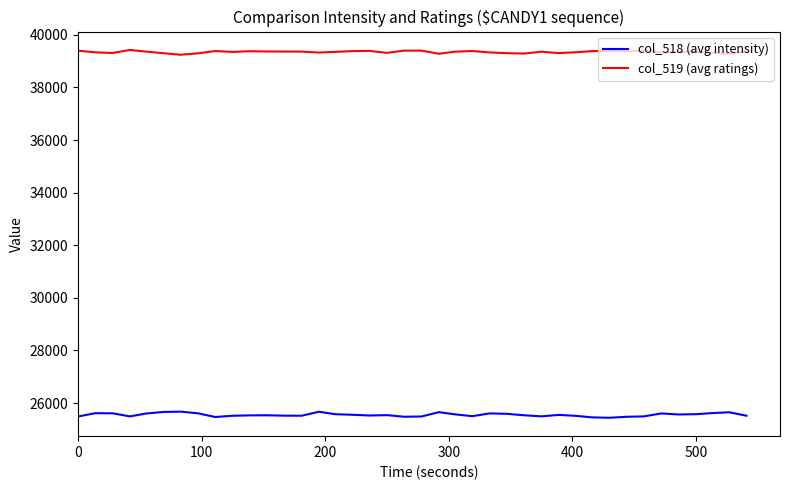

True or false: col_518 (avg intensity) and col_519 (avg ratings) intersect in this chart.

False